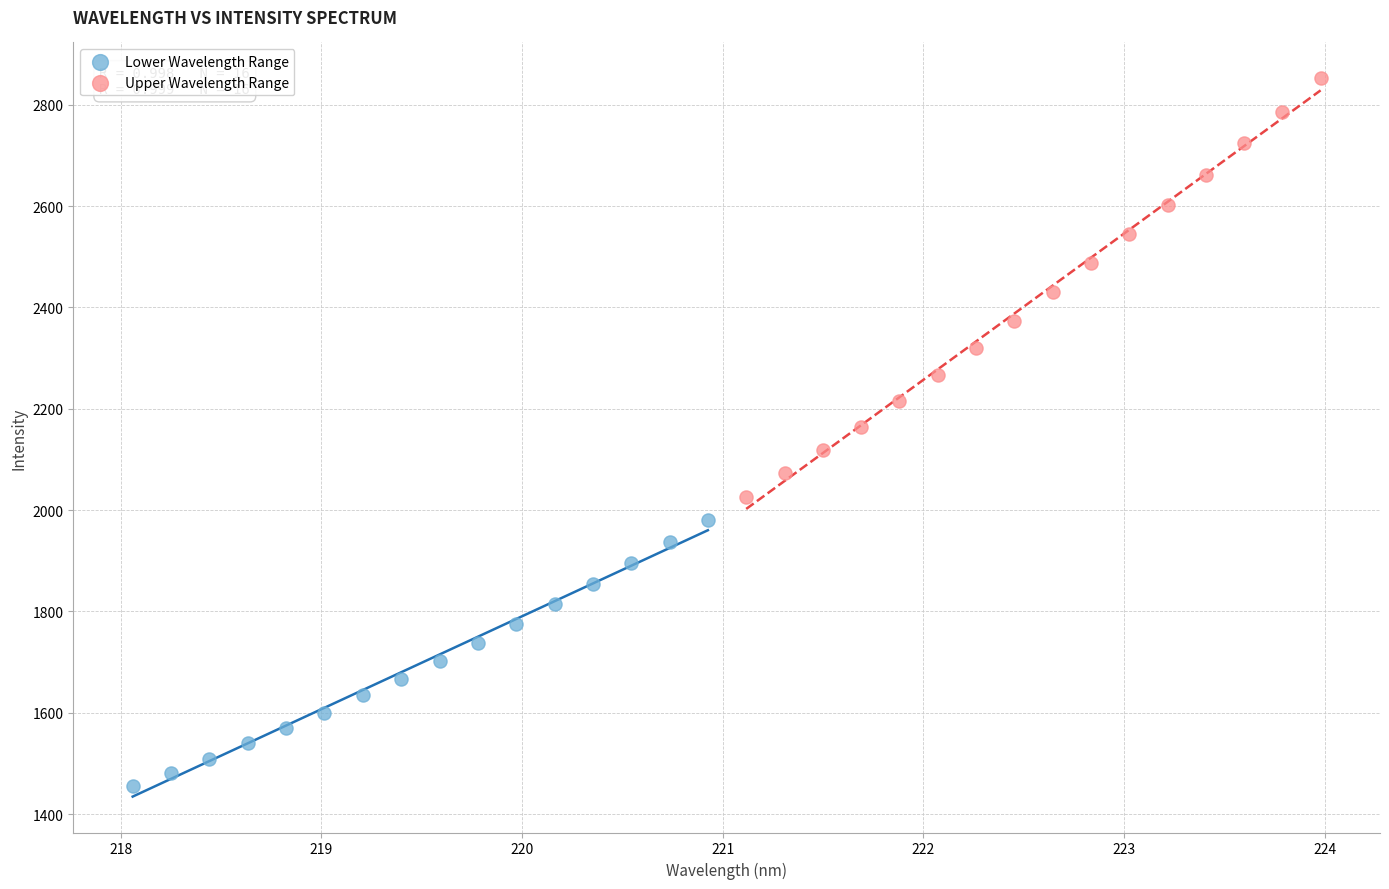

Which series contains the highest Y value?

Upper Wavelength Range